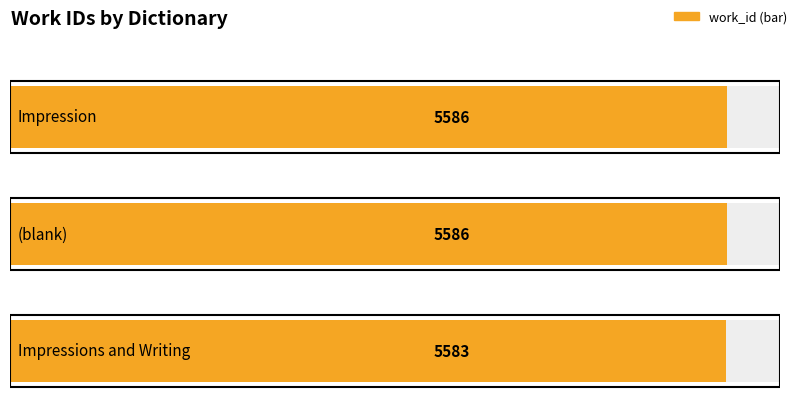

Which category has the highest value across all series?

Impression